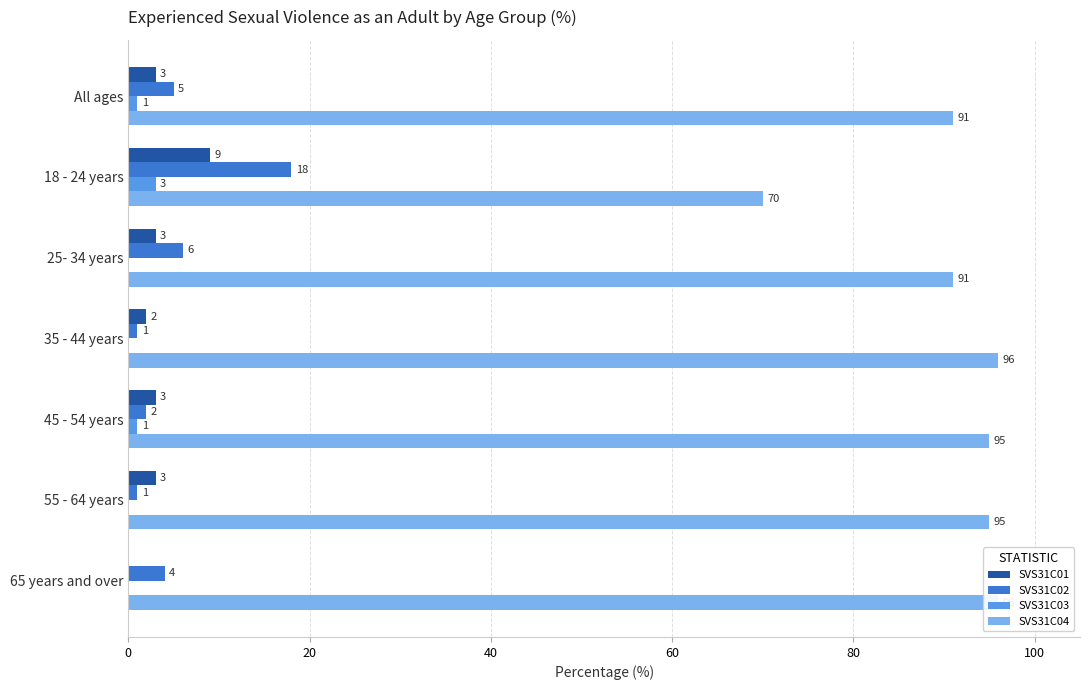

What is the difference between the maximum and minimum values in the SVS31C02 series?

17